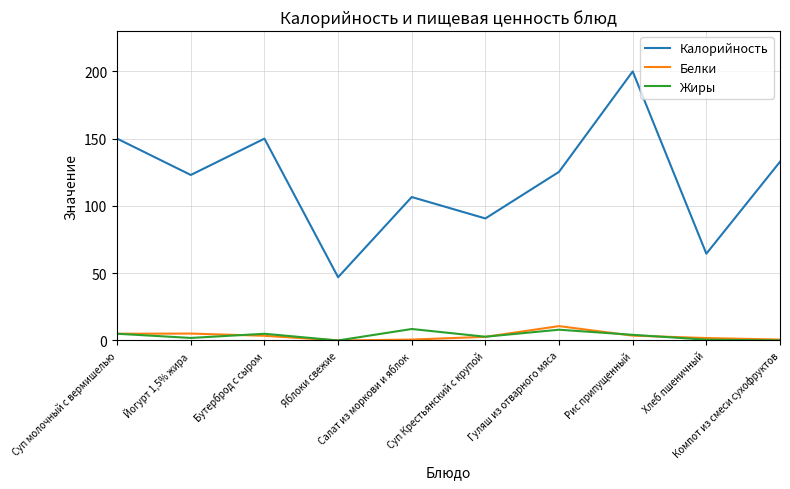

Which series has the largest total across all categories?

Калорийность